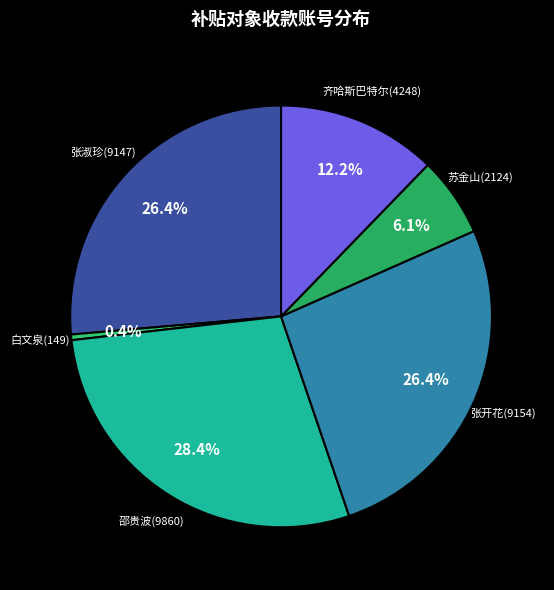

How many slices are in this pie chart?

6